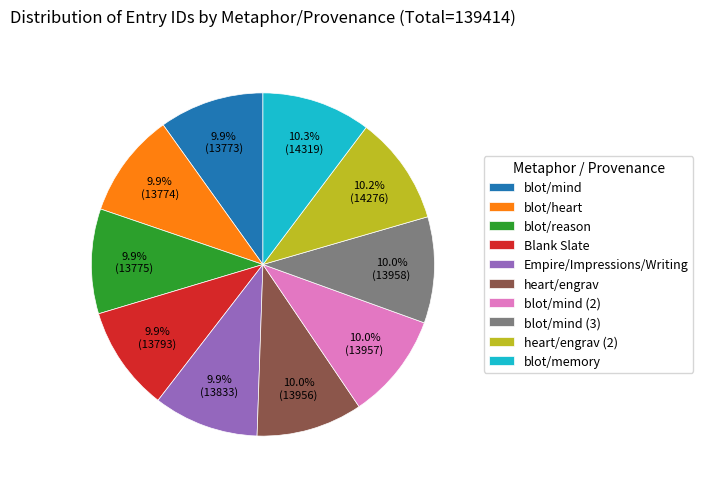

Combined, do heart/engrav (2) and blot/heart account for over 50%?

No